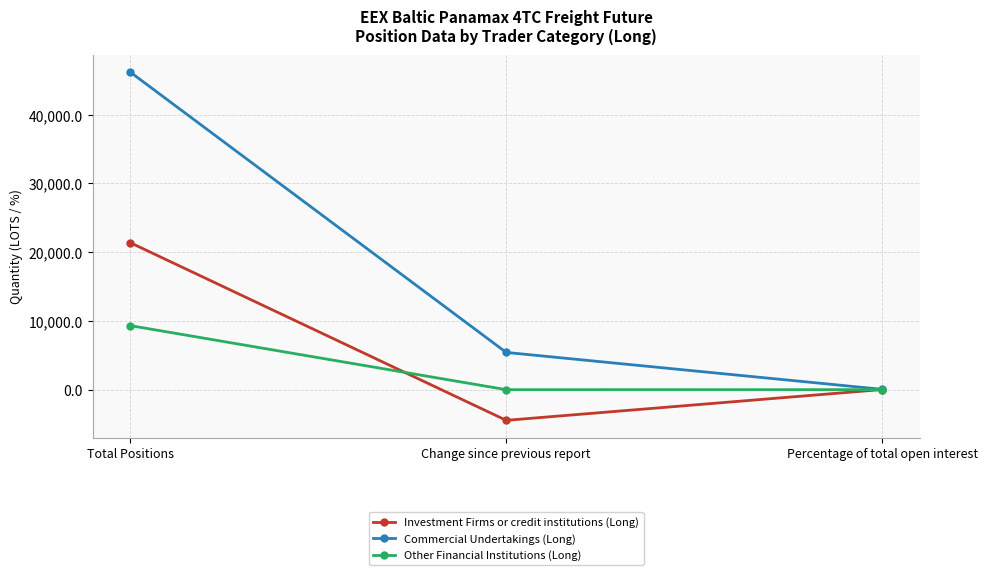

What is the total value across all series at Percentage of total open interest?

99.8